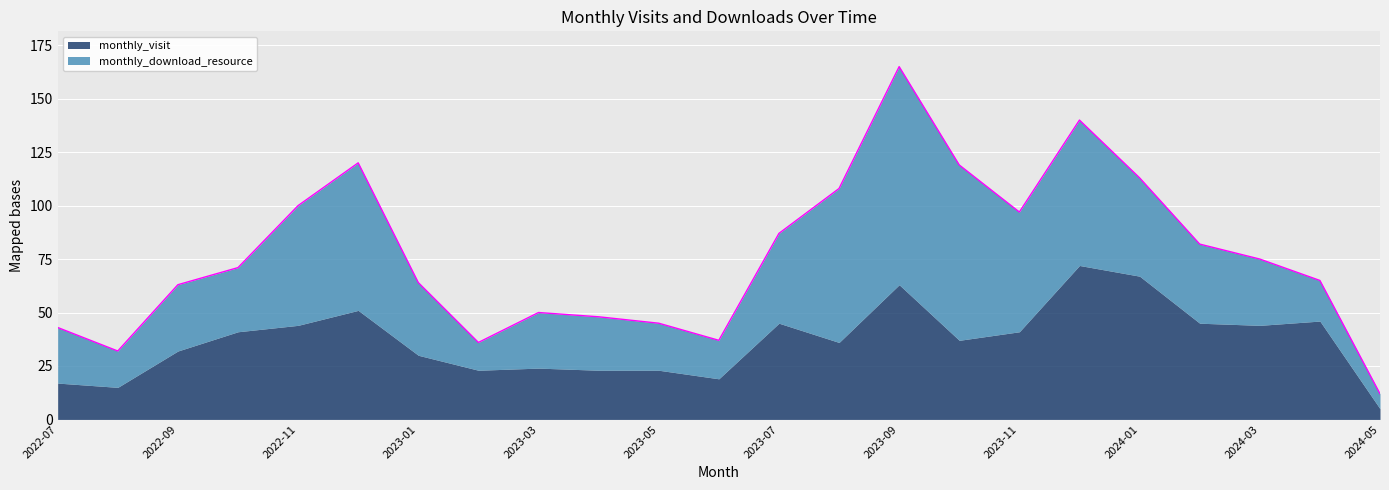

What is the minimum value for monthly_visit?

5